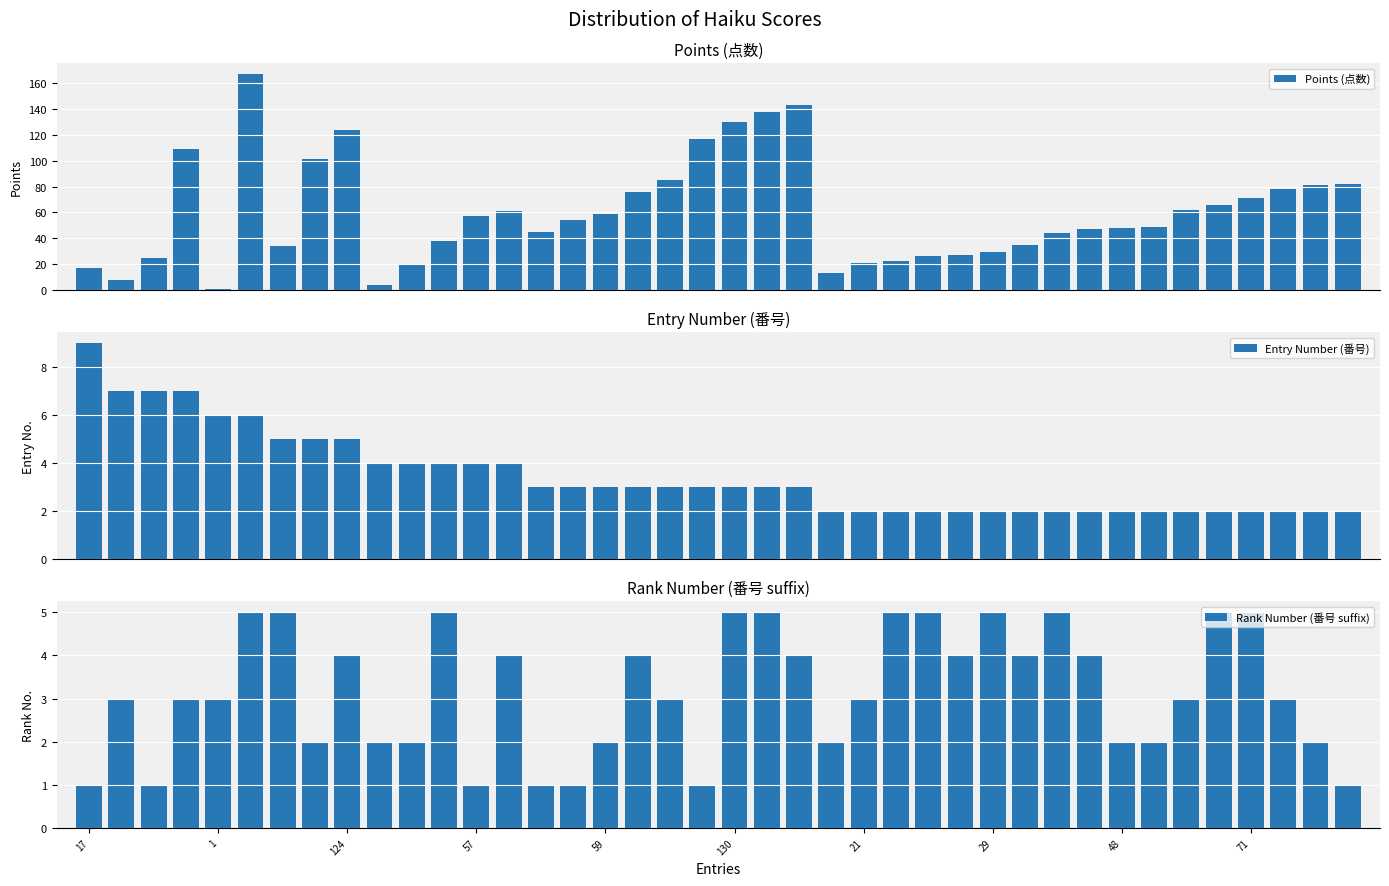

What is the average value of the Rank Number (番号 suffix) series?

3